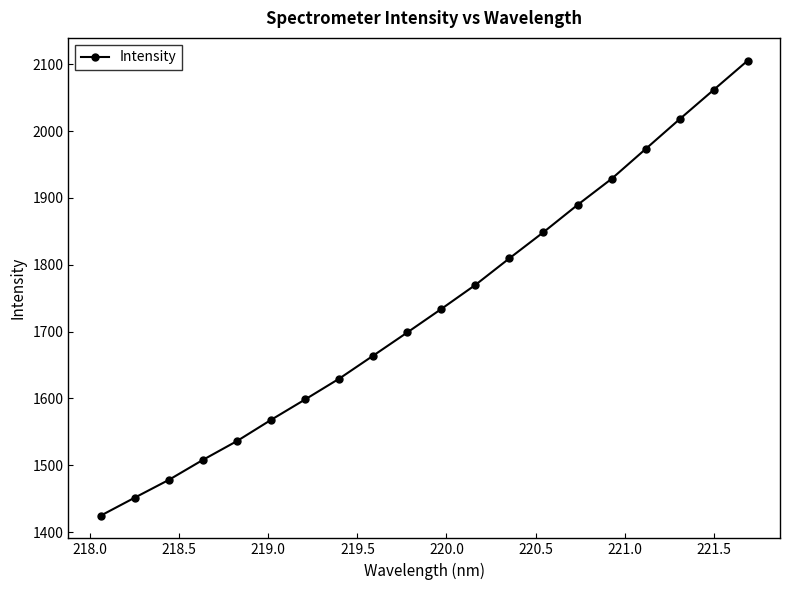

What is the value of the 20th point from the left?

2105.3